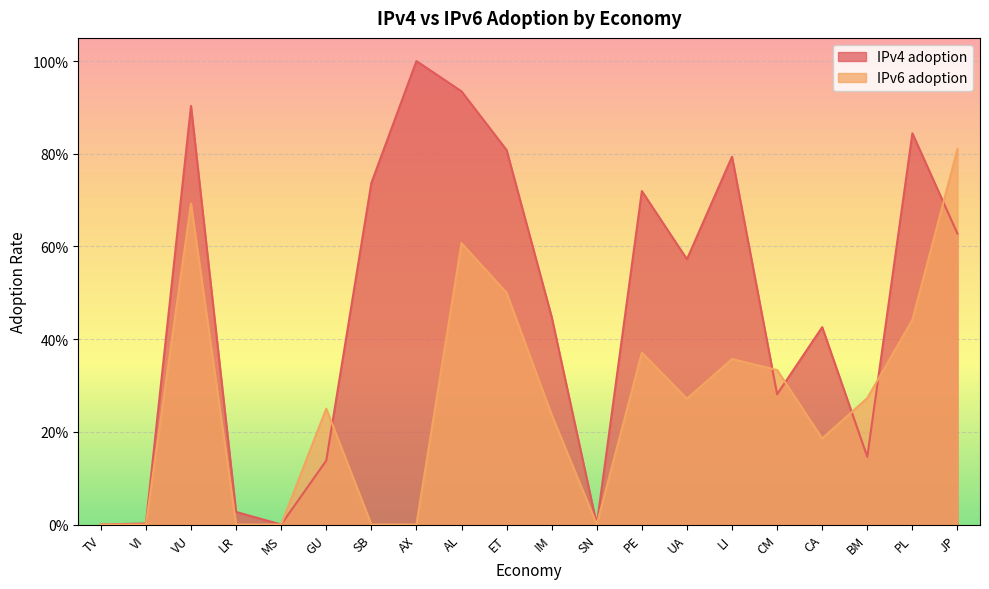

What is the average value of the IPv4 adoption series?

0.5